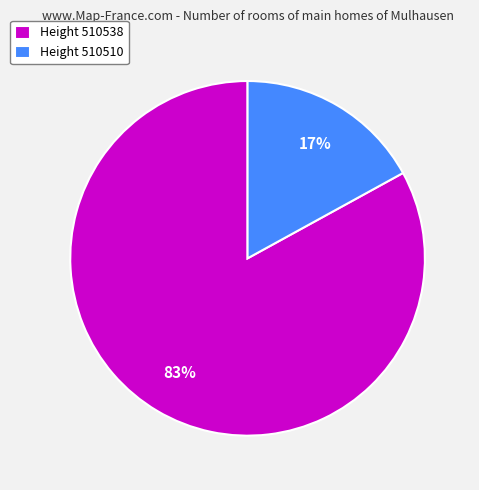

To the nearest percent, what portion does Height 510538 represent?

83%